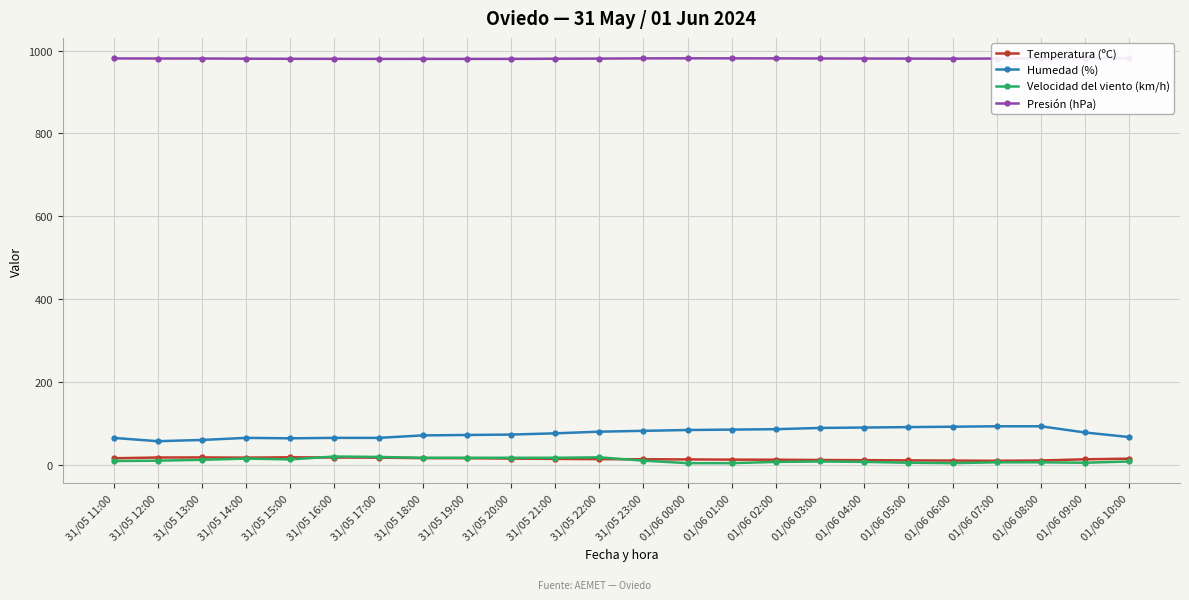

True or false: Presión (hPa) and Velocidad del viento (km/h) intersect in this chart.

False